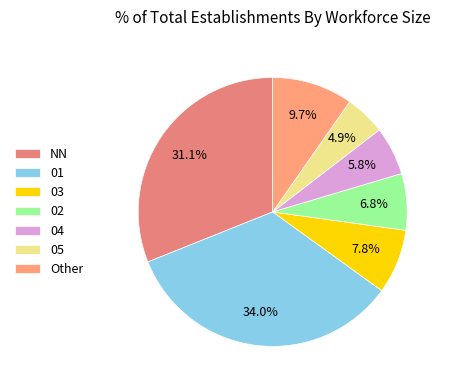

Count the number of slices in the pie.

7